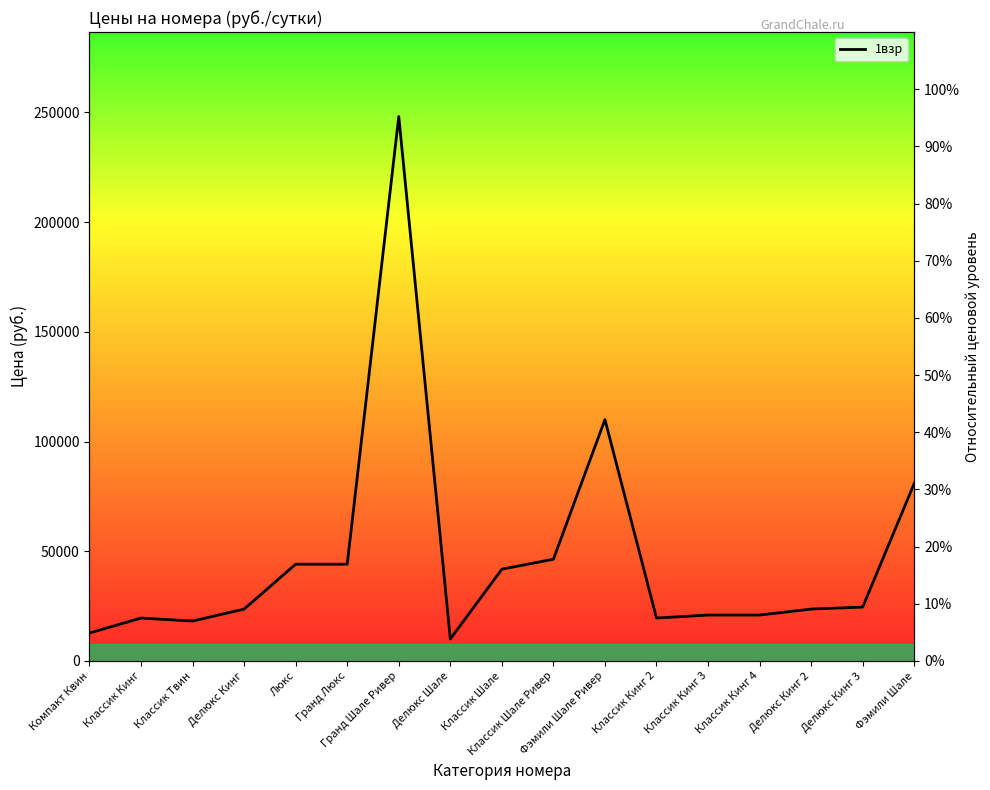

How many lines are shown in the chart?

1